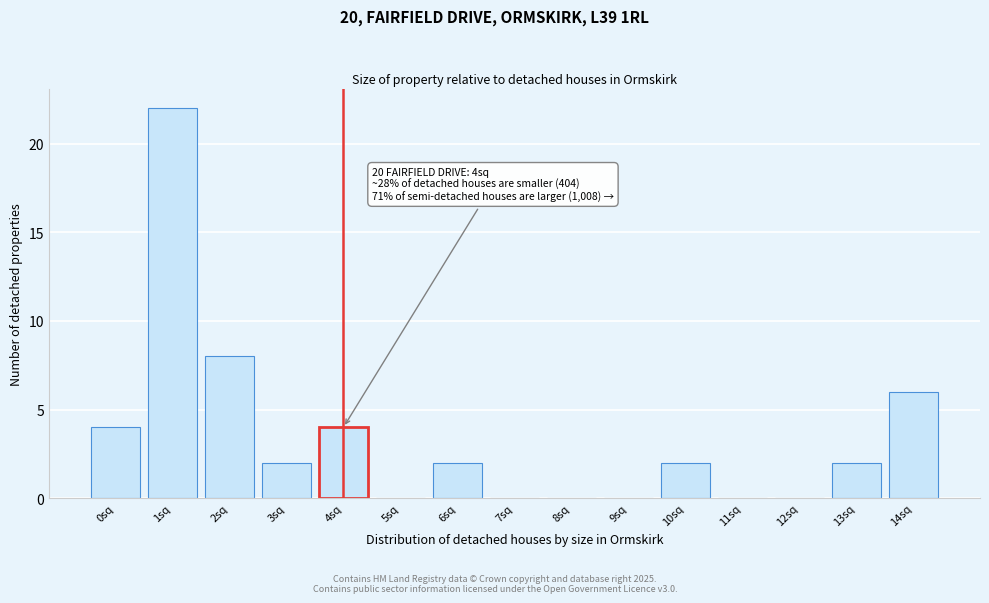

Reading left to right, transcribe all the data shown in this chart.

0sq=4	1sq=22	2sq=8	3sq=2	4sq=4	5sq=0	6sq=2	7sq=0	8sq=0	9sq=0	10sq=2	11sq=0	12sq=0	13sq=2	14sq=6